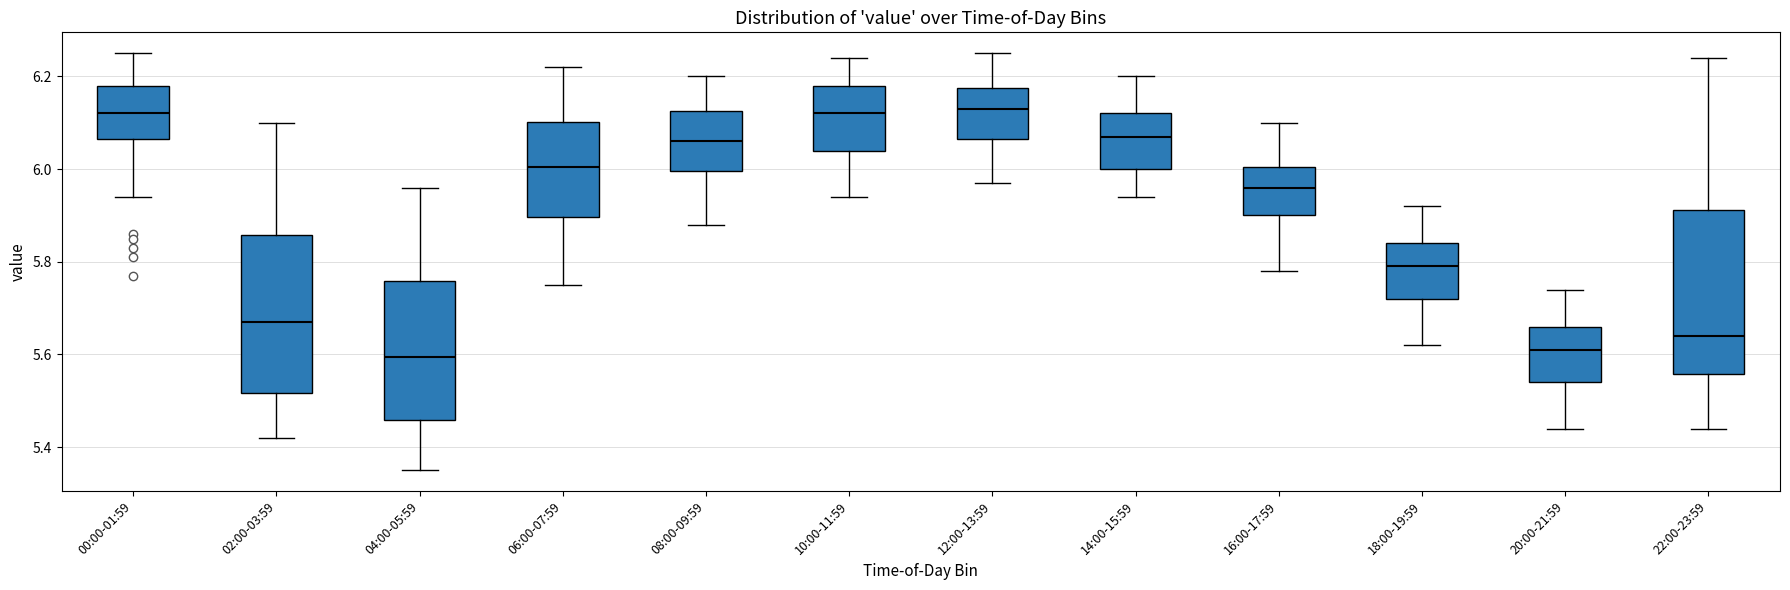

Where does the upper whisker of the box for 06:00-07:59 end on the y-axis? The values are not printed on the chart, so give them approximately, as read against the axis.

6.22